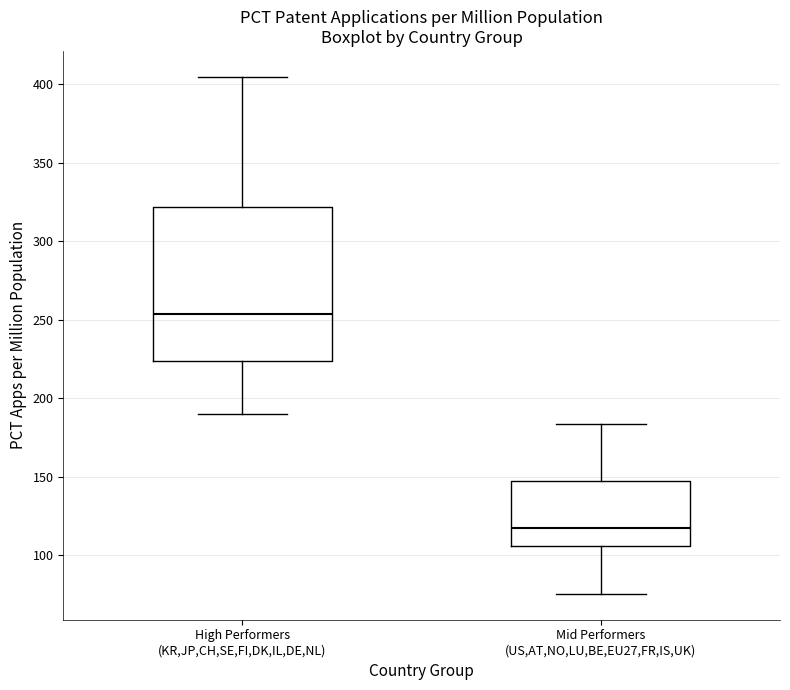

Where does the median line of the box for Mid Performers (US,AT,NO,LU,BE,EU27,FR,IS,UK) sit on the y-axis? The values are not printed on the chart, so give them approximately, as read against the axis.

120